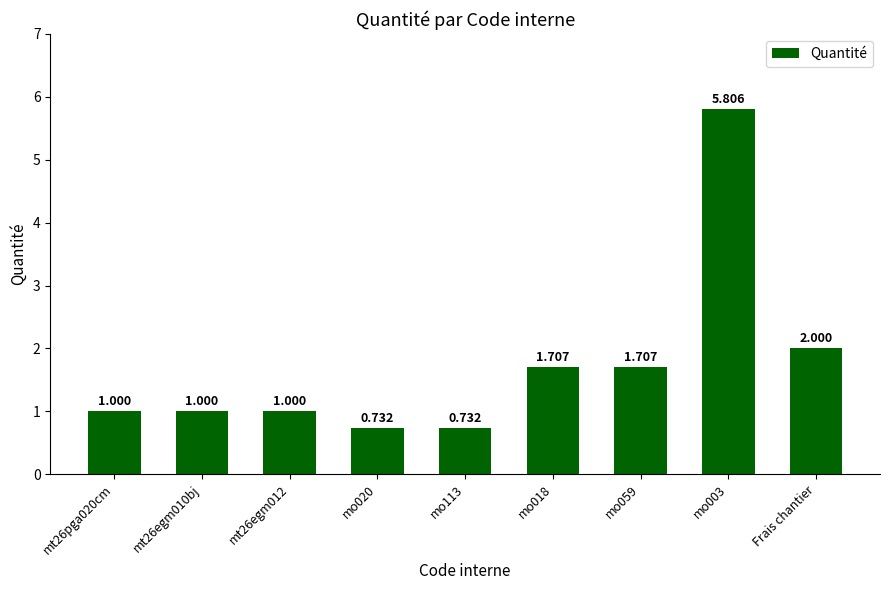

What is the label of the 7th bar from the right?

mt26egm012